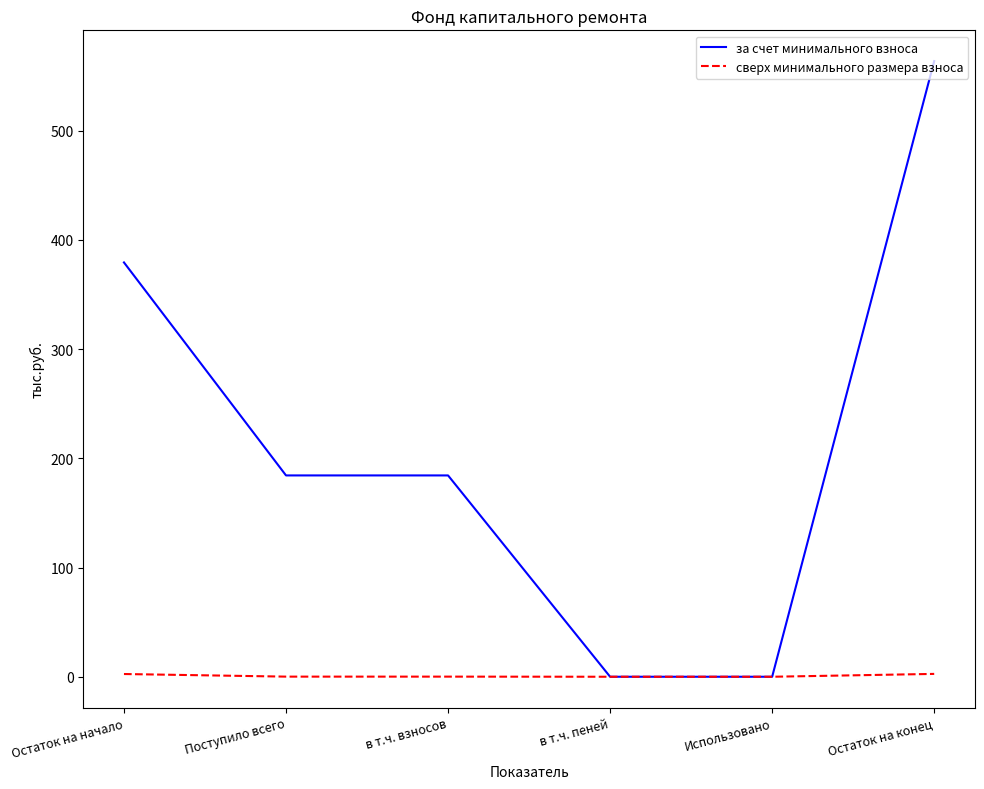

What is the difference between the maximum and minimum values in the за счет минимального взноса series?

563.7